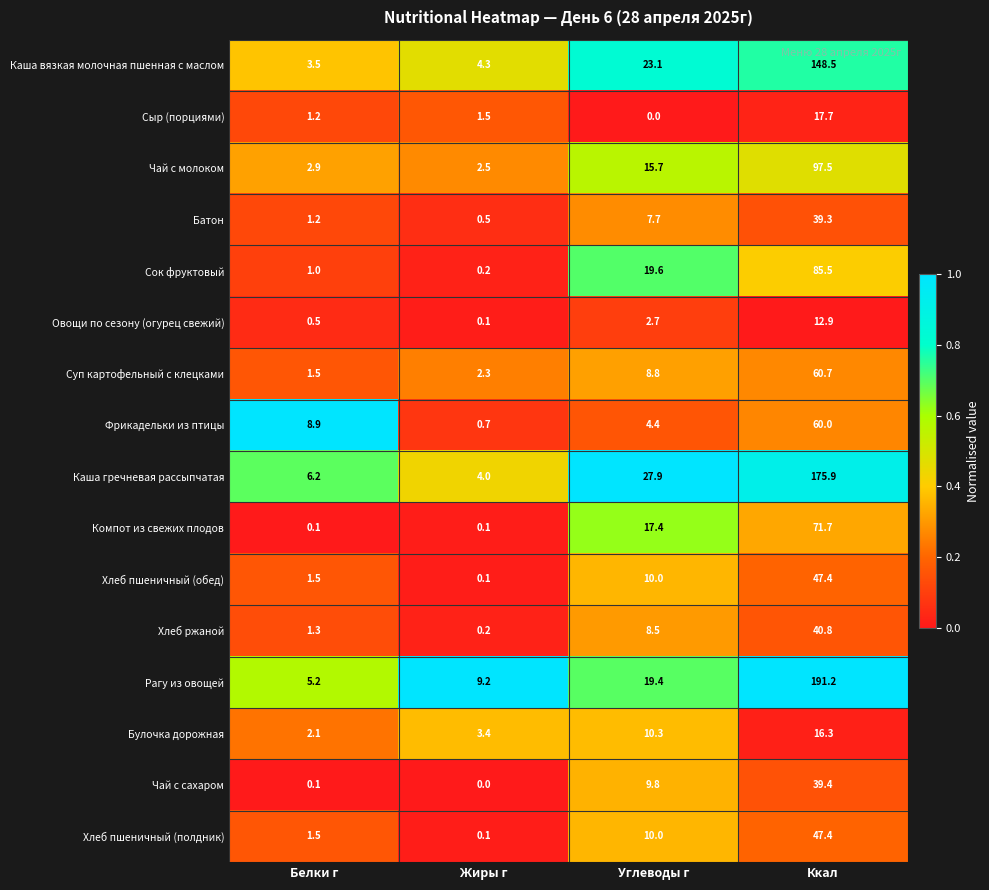

Which category has the highest value in the Сок фруктовый series?

Ккал